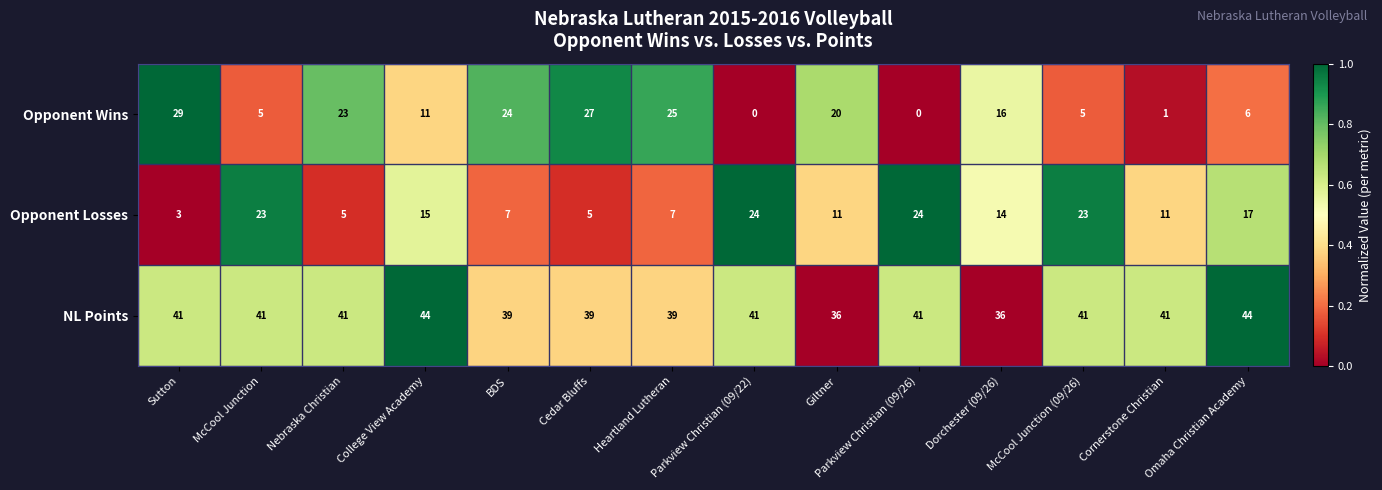

Rank the series at Parkview Christian (09/22) from lowest to highest value.

Opponent Wins, Opponent Losses, NL Points